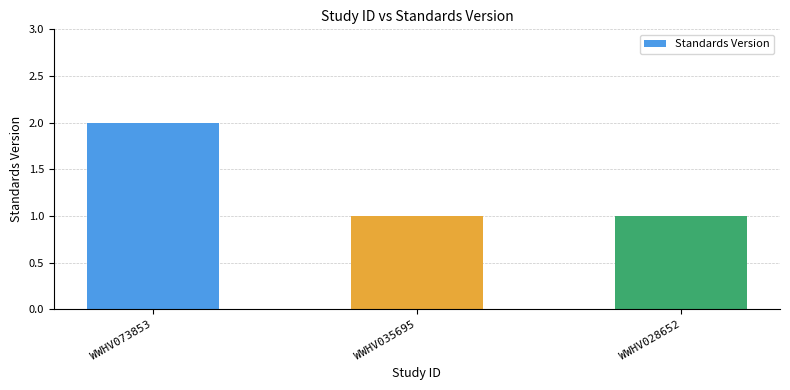

Is it true that the value at WWHV035695 is 1?

True